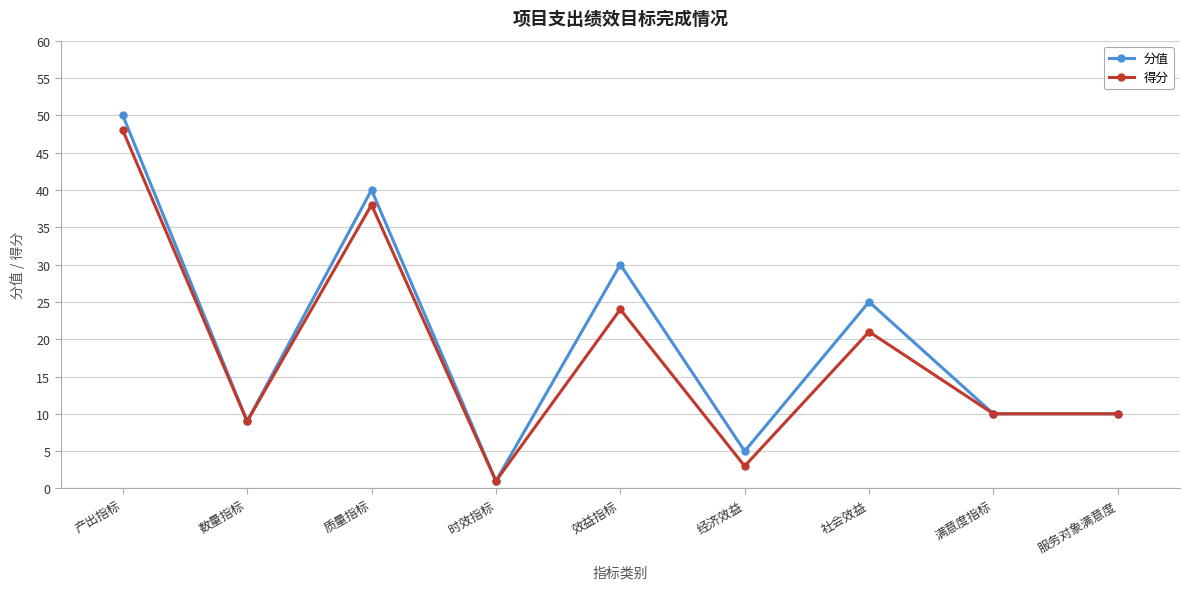

Where is 得分 nearest to the value 24?

效益指标